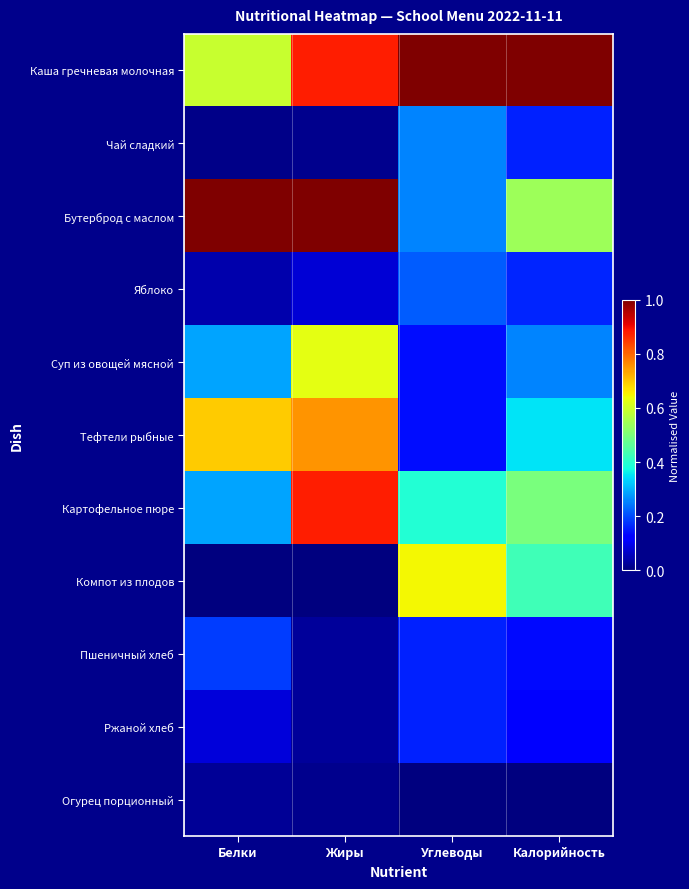

Reading left to right, extract all data points from this chart.

Каша гречневая молочная: Белки=0.6	Жиры=0.9	Углеводы=1.0	Калорийность=1.0
Чай сладкий: Белки=0.0	Жиры=0.0	Углеводы=0.3	Калорийность=0.2
Бутерброд с маслом: Белки=1.0	Жиры=1.0	Углеводы=0.3	Калорийность=0.5
Яблоко: Белки=0.0	Жиры=0.1	Углеводы=0.2	Калорийность=0.2
Суп из овощей мясной: Белки=0.3	Жиры=0.6	Углеводы=0.1	Калорийность=0.3
Тефтели рыбные: Белки=0.7	Жиры=0.8	Углеводы=0.1	Калорийность=0.3
Картофельное пюре: Белки=0.3	Жиры=0.9	Углеводы=0.4	Калорийность=0.5
Компот из плодов: Белки=0.0	Жиры=0.0	Углеводы=0.6	Калорийность=0.4
Пшеничный хлеб: Белки=0.2	Жиры=0.0	Углеводы=0.2	Калорийность=0.1
Ржаной хлеб: Белки=0.1	Жиры=0.0	Углеводы=0.2	Калорийность=0.1
Огурец порционный: Белки=0.0	Жиры=0.0	Углеводы=0.0	Калорийность=0.0